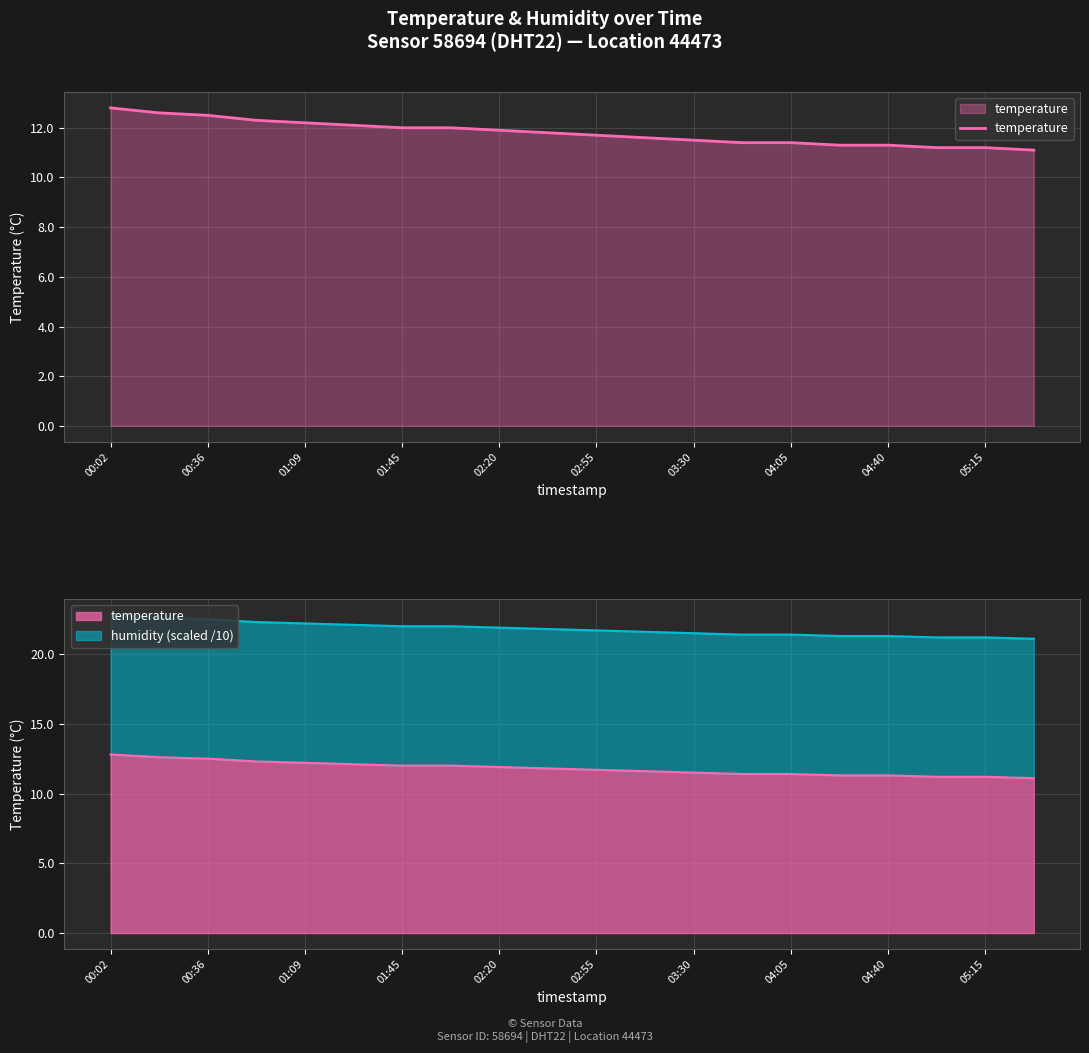

Which label corresponds to the largest value in the chart?

00:02